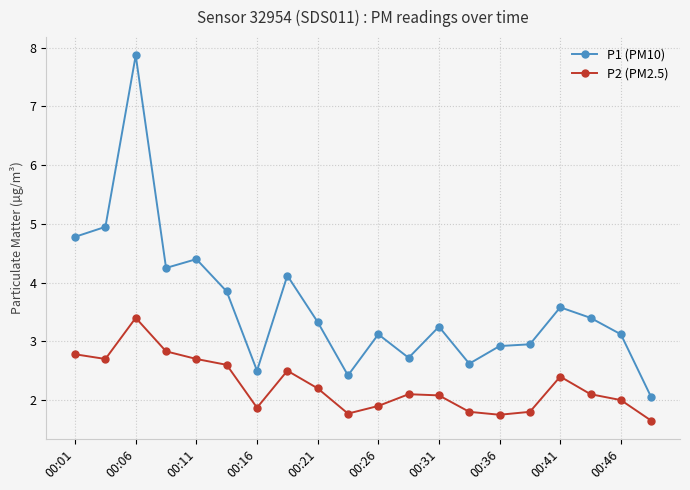

What is the maximum value for P1 (PM10)?

7.9